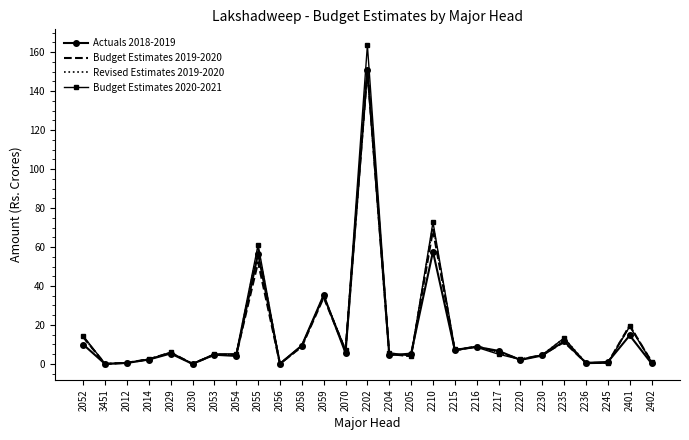

Is the value of Budget Estimates 2019-2020 at 2205 greater than the value of Actuals 2018-2019 at 2202?

No